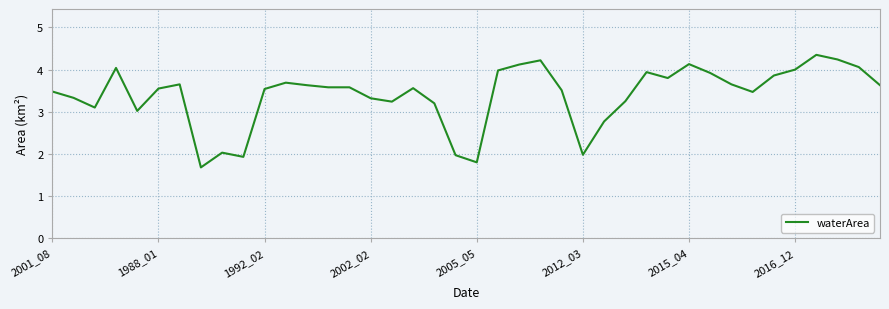

What is the difference between the maximum and minimum values?

2.7